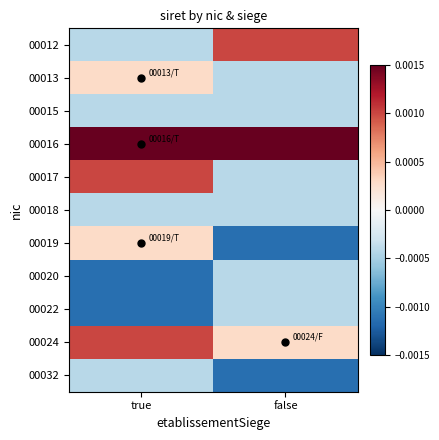

Reading left to right, extract all data points from this chart.

00012: true=-0.0	false=0.0
00013: true=0.0	false=-0.0
00015: true=-0.0	false=-0.0
00016: true=0.0	false=0.0
00017: true=0.0	false=-0.0
00018: true=-0.0	false=-0.0
00019: true=0.0	false=-0.0
00020: true=-0.0	false=-0.0
00022: true=-0.0	false=-0.0
00024: true=0.0	false=0.0
00032: true=-0.0	false=-0.0